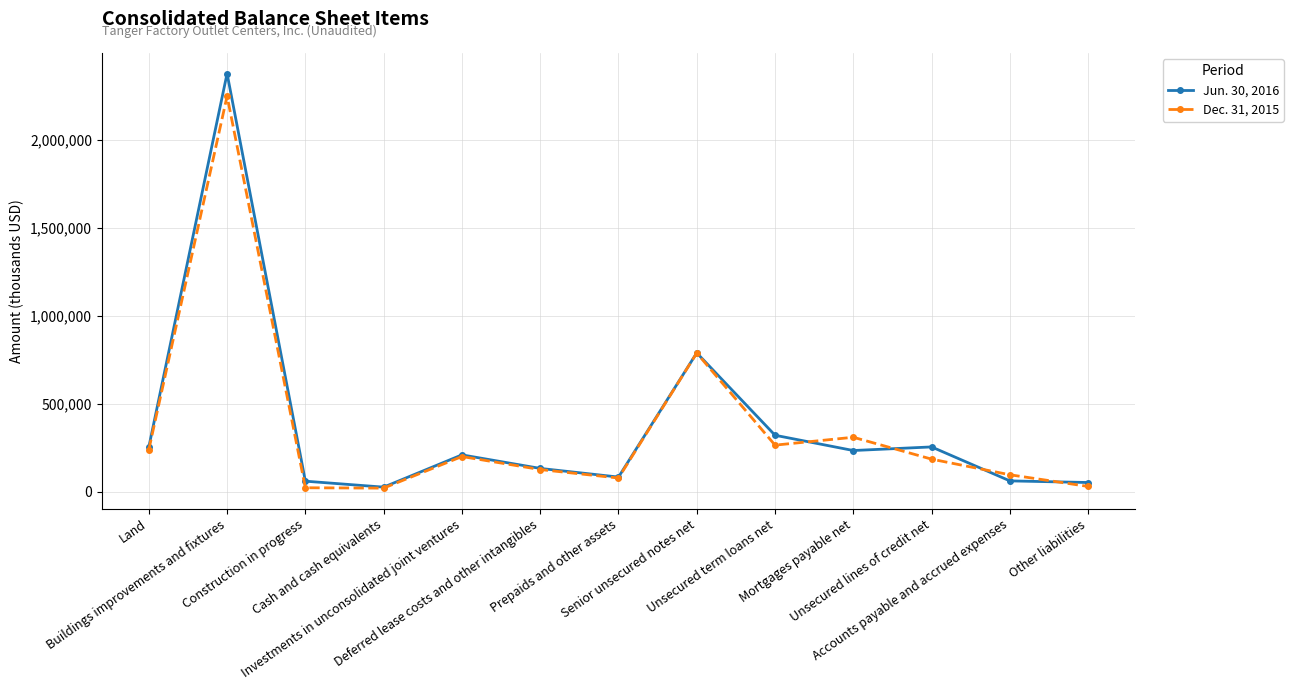

What is the label of the 3rd point from the left?

Construction in progress